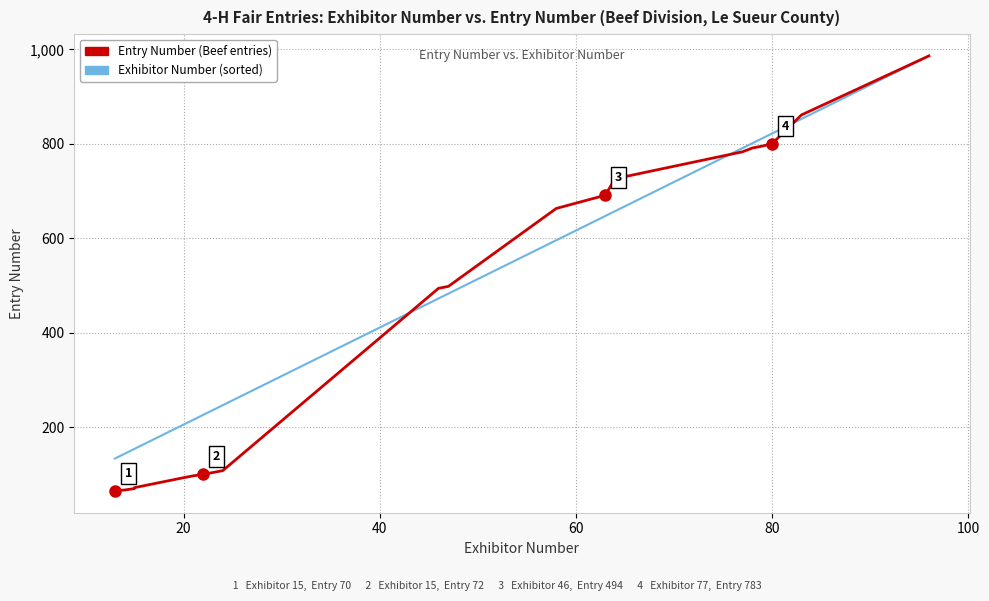

How many data points in Exhibitor Number (sorted) are above 482?

10